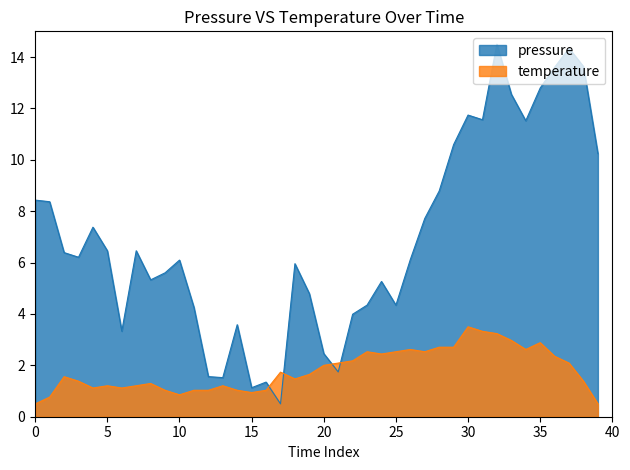

What is the sum of all pressure values?

276.5